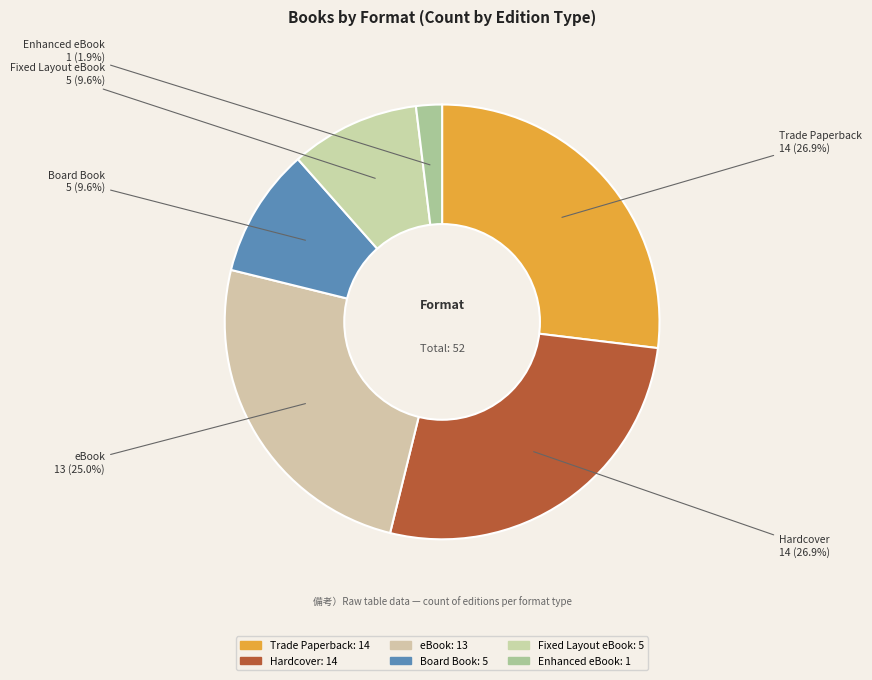

Is Fixed Layout eBook the majority of the pie?

No